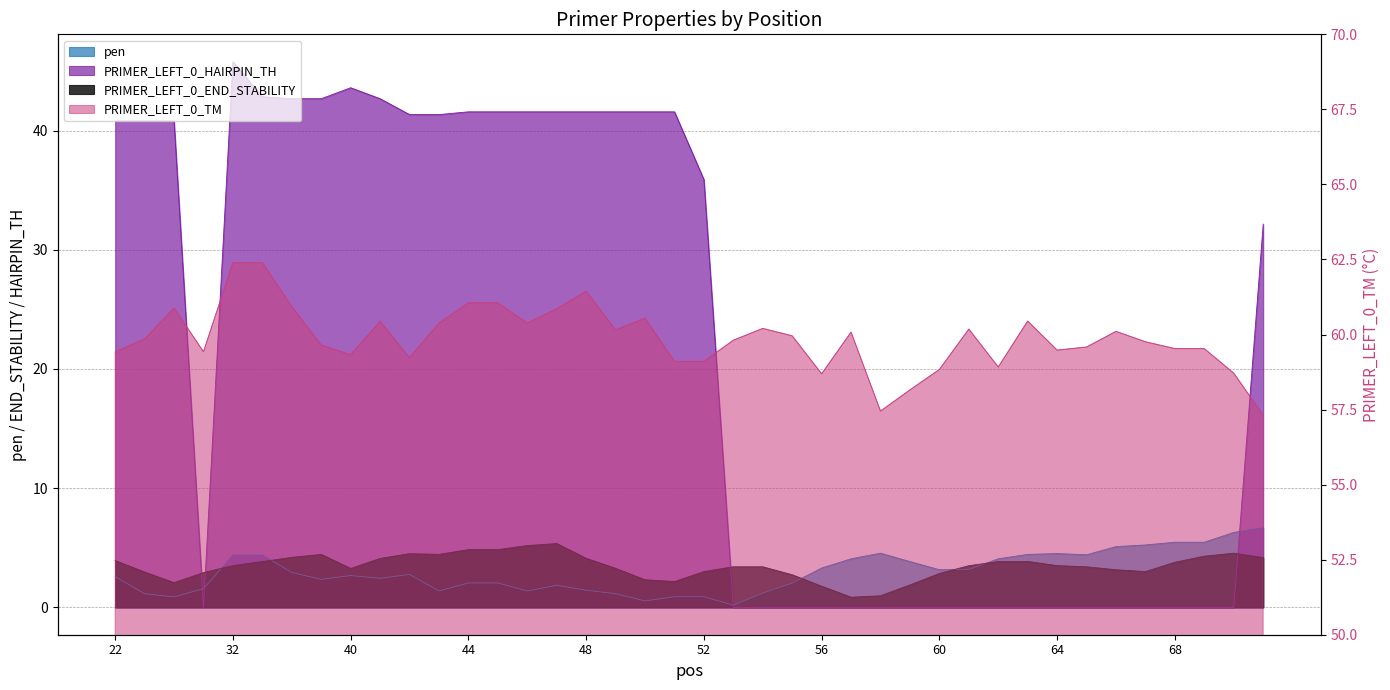

True or false: PRIMER_LEFT_0_TM and PRIMER_LEFT_0_HAIRPIN_TH intersect in this chart.

False